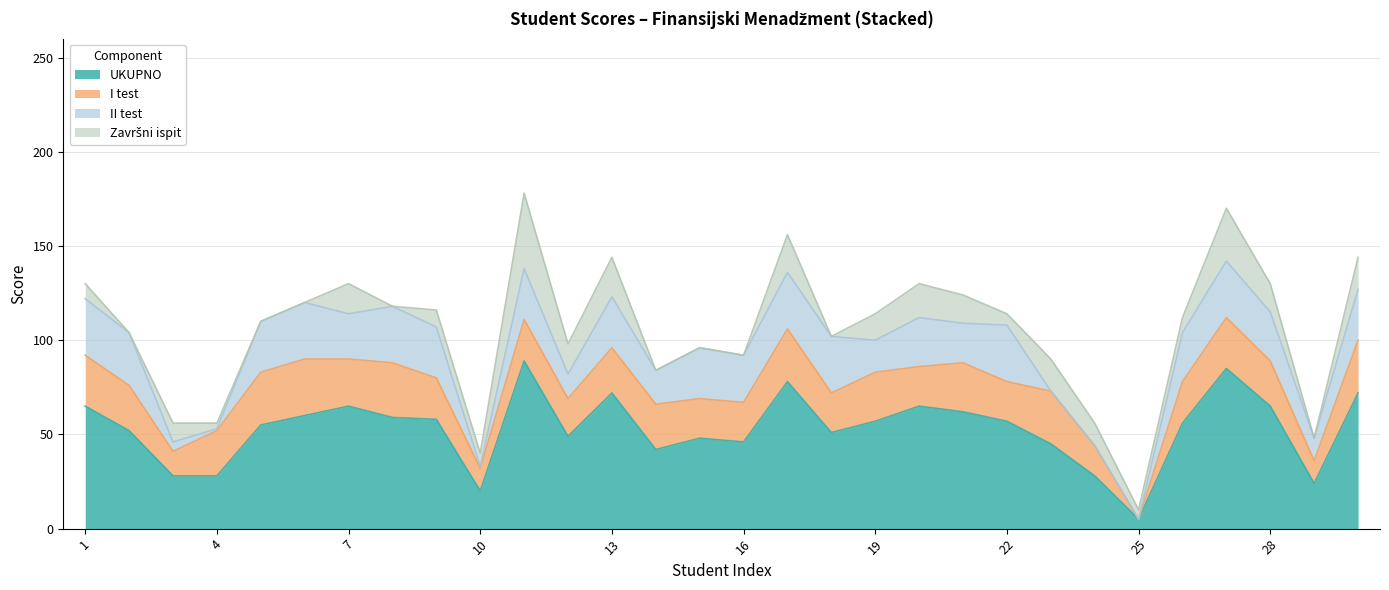

At which category does I test reach its first local valley?

3